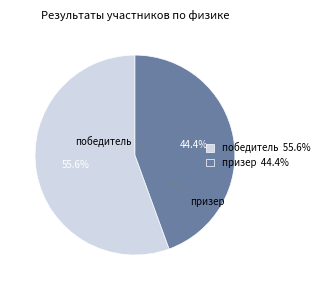

To the nearest percent, what is the difference between the largest and smallest slice percentages?

11%